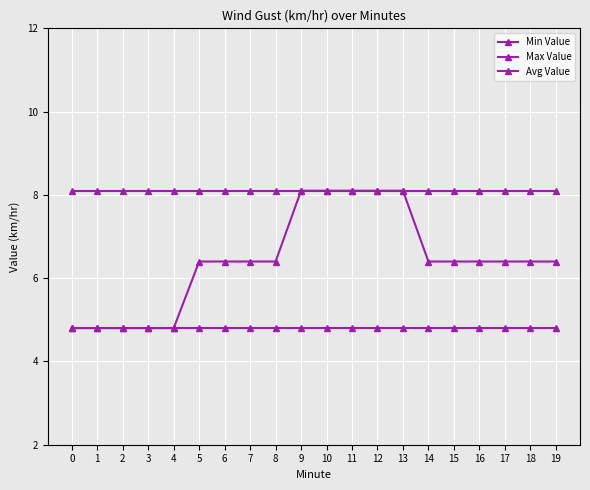

At how many categories does at least one series exceed 5?

20